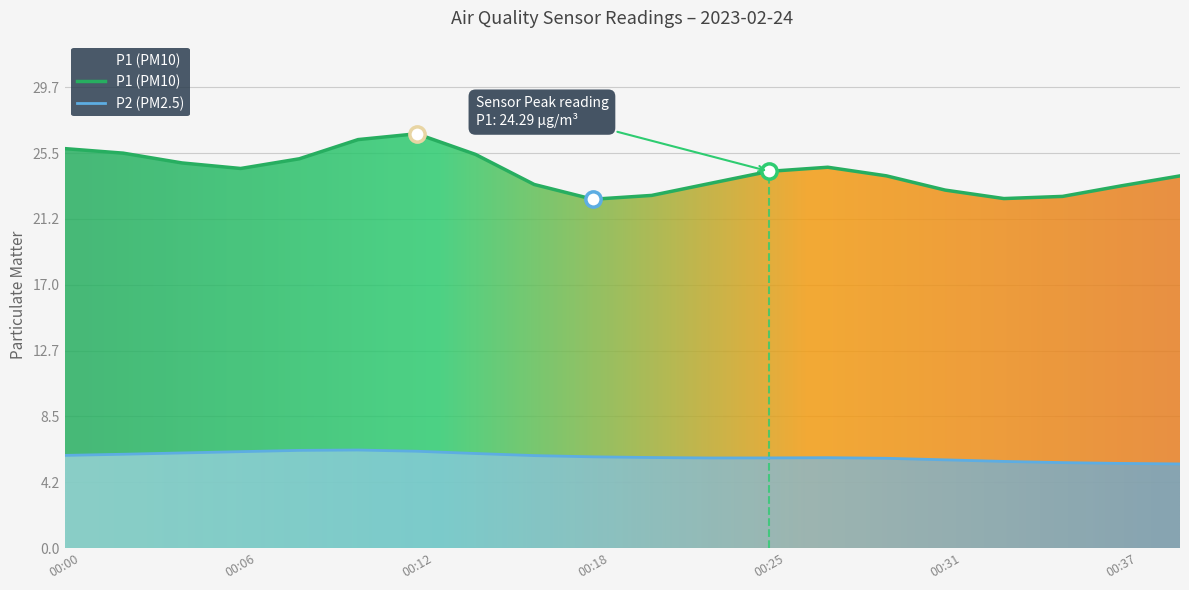

What is the minimum value for P1 (PM10)?

22.5